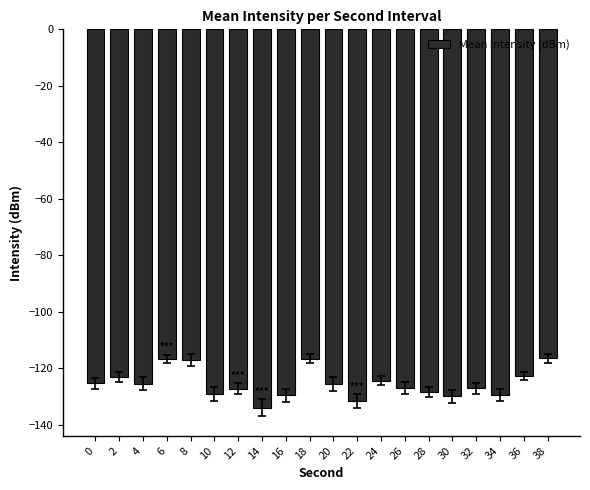

What is the difference between the values at 2 and 12?

4.2